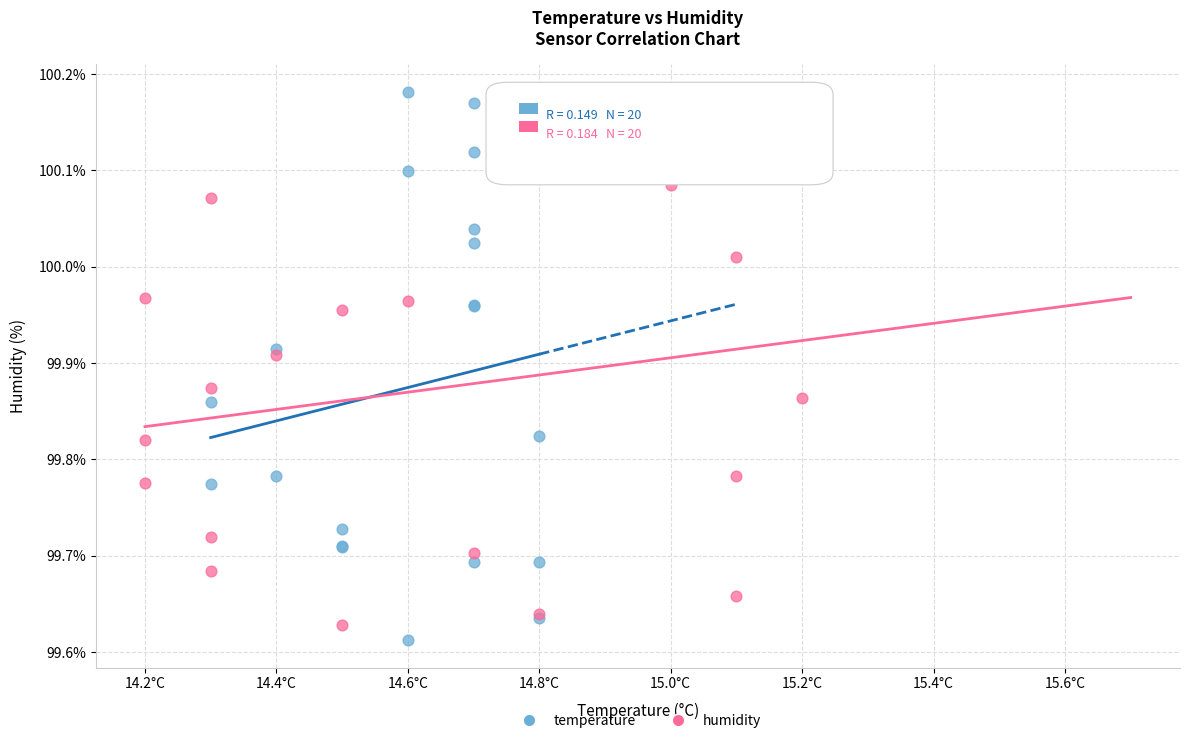

What are all the series names shown in the legend?

temperature, humidity